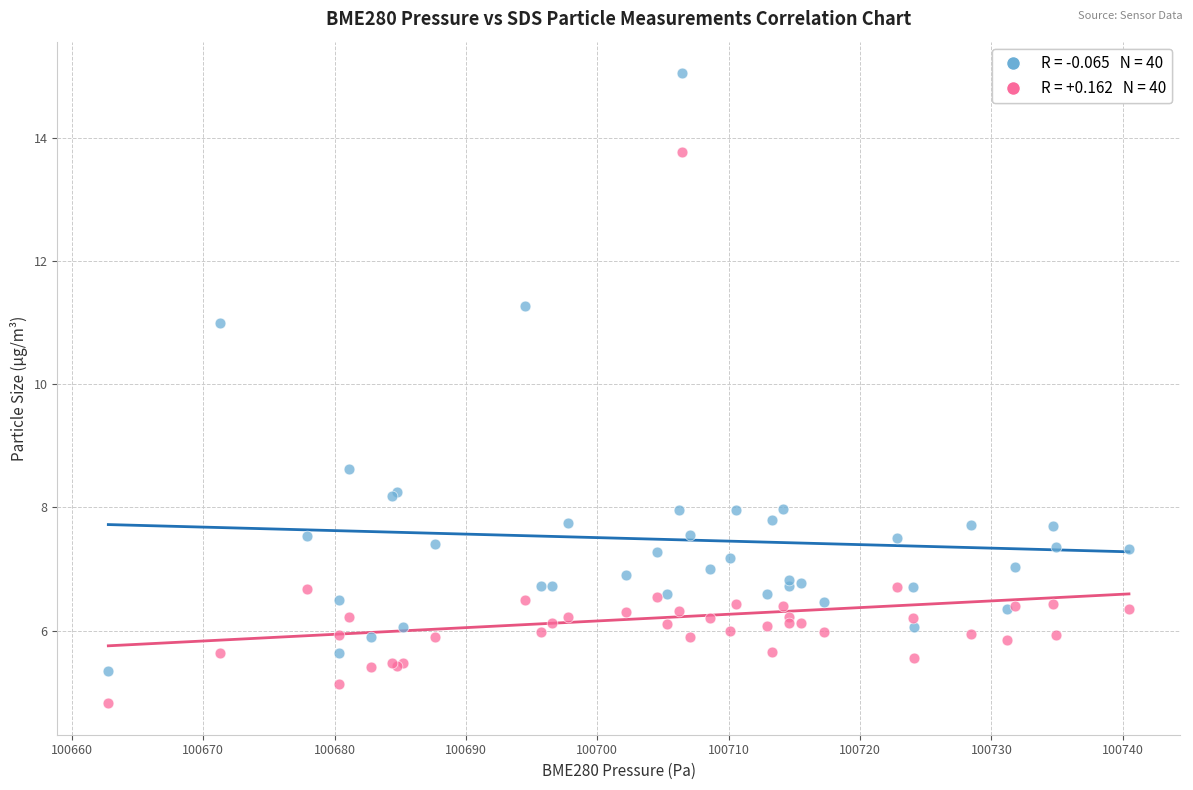

Across all series, what Y value is closest to 9?

8.6